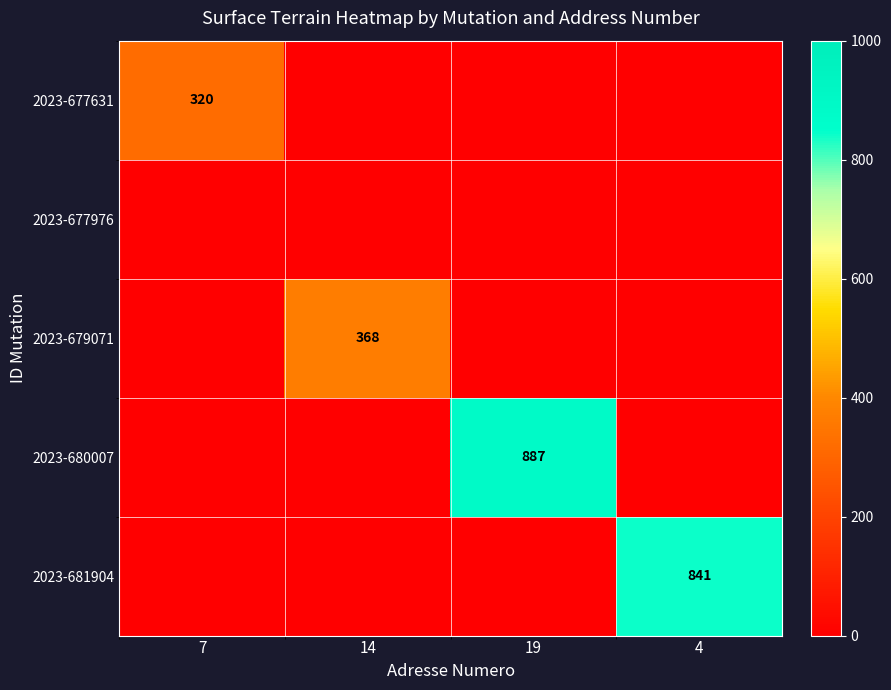

How many 2023-679071 values are between 0 and 368?

4